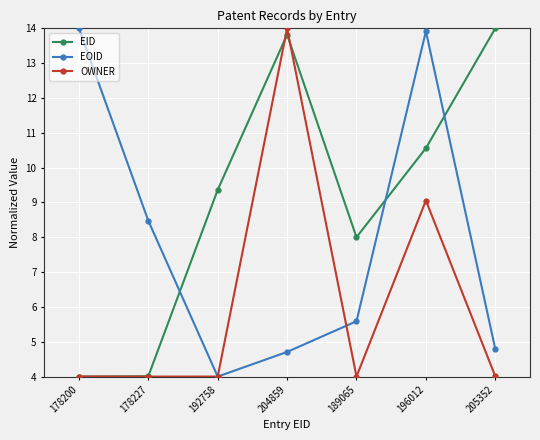

Does the chart have visible grid lines?

Yes